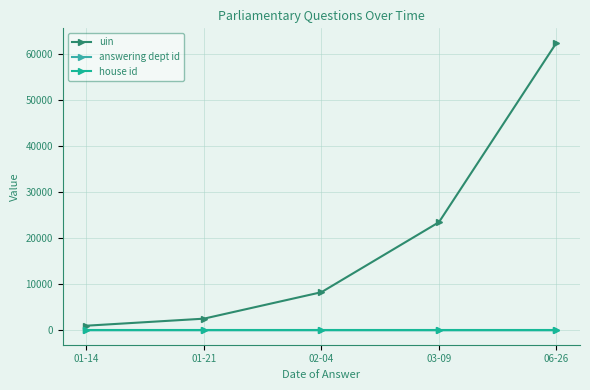

How many values in the uin series exceed 8278?

3